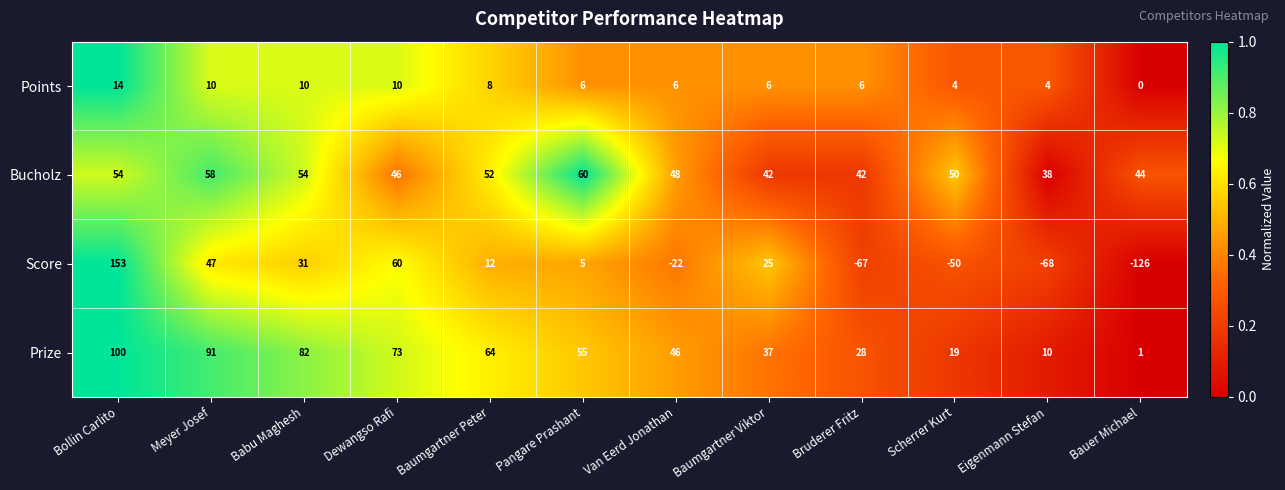

At which category is the sum across all series the highest?

Bollin Carlito